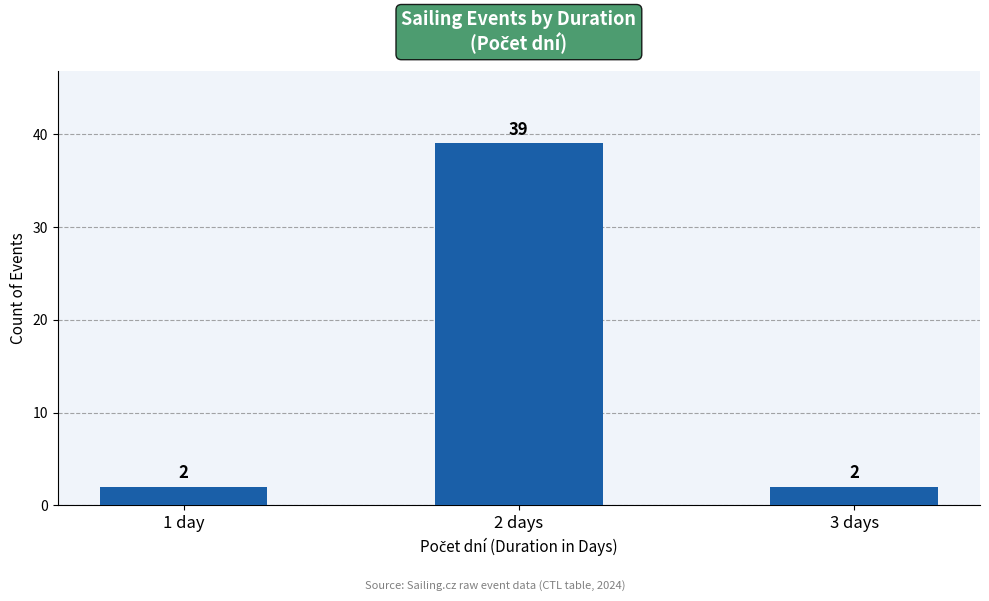

The value at 2 days is 39. True or false?

True